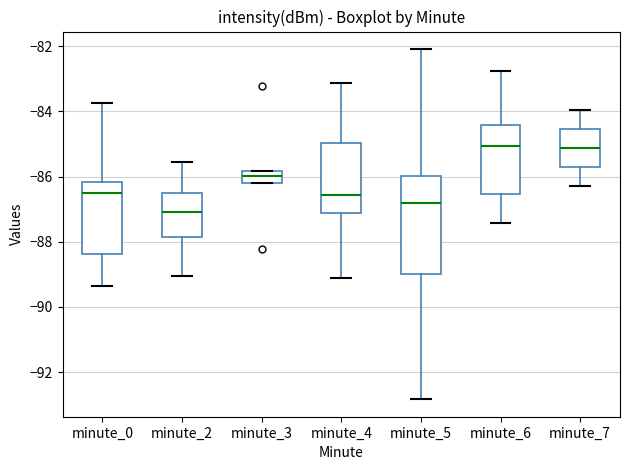

Reading left to right, transcribe this box plot: for each box, give where its median line is, the range the box spans, and where its two whiskers end, as read against the y-axis. The values are not printed on the chart, so give them approximately, as read against the axis.

minute_0: median -86.6, box -88.4 to -86.2, whiskers -89.4 to -83.8
minute_2: median -87.0, box -87.8 to -86.4, whiskers -89.0 to -85.6
minute_3: median -86.0, box -86.2 to -85.8, whiskers -86.2 to -85.8
minute_4: median -86.6, box -87.2 to -85.0, whiskers -89.2 to -83.2
minute_5: median -86.8, box -89.0 to -86.0, whiskers -92.8 to -82.0
minute_6: median -85.0, box -86.6 to -84.4, whiskers -87.4 to -82.8
minute_7: median -85.2, box -85.8 to -84.6, whiskers -86.2 to -84.0